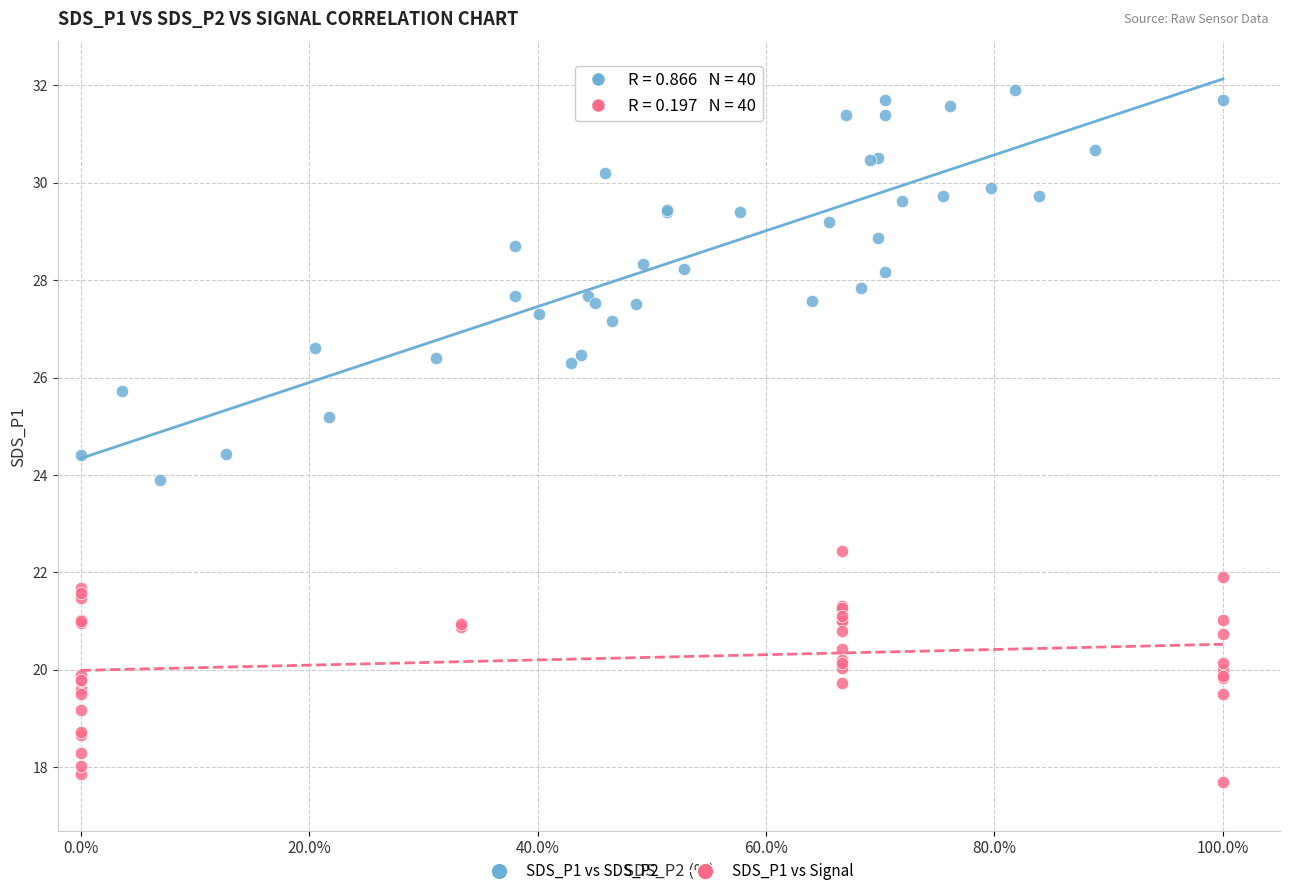

What are all the series names shown in the legend?

SDS_P1 vs SDS_P2, SDS_P1 vs Signal